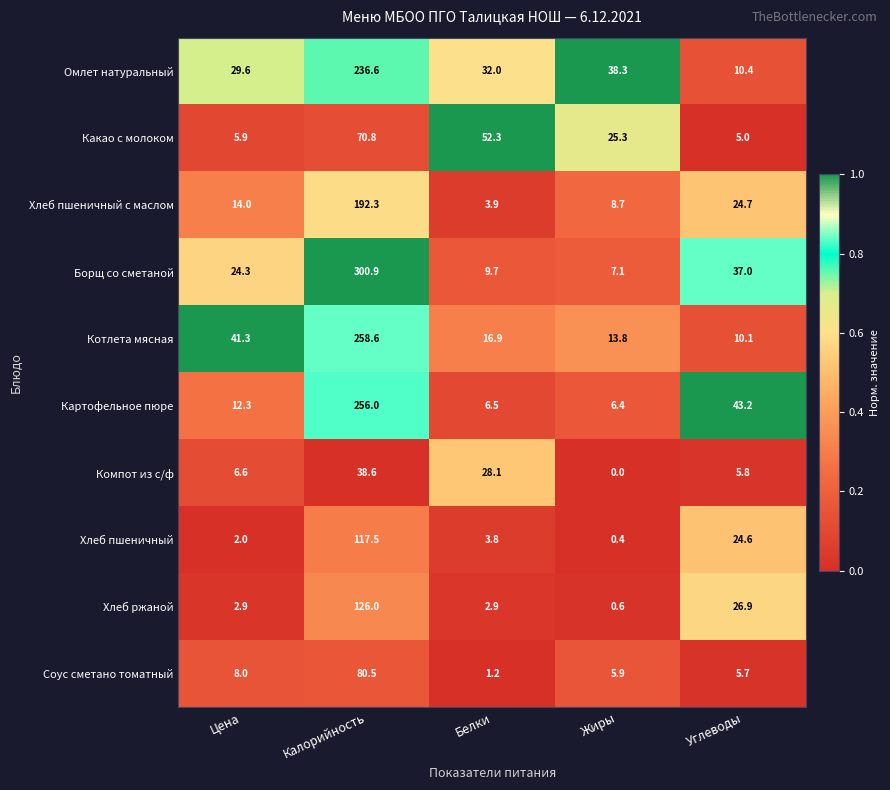

Rank the series by their maximum value, from highest to lowest.

Борщ со сметаной, Котлета мясная, Картофельное пюре, Омлет натуральный, Хлеб пшеничный с маслом, Хлеб ржаной, Хлеб пшеничный, Соус сметано томатный, Какао с молоком, Компот из с/ф